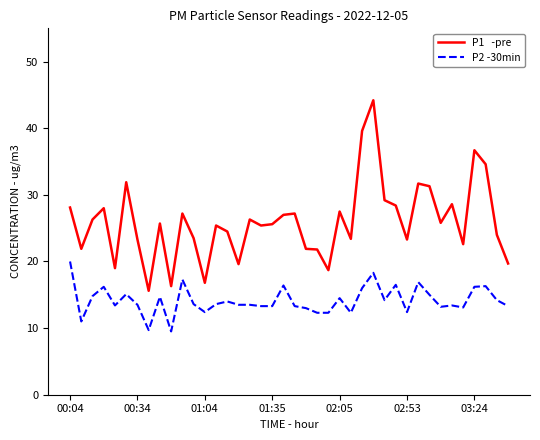

What is the maximum value shown in the chart?

44.2